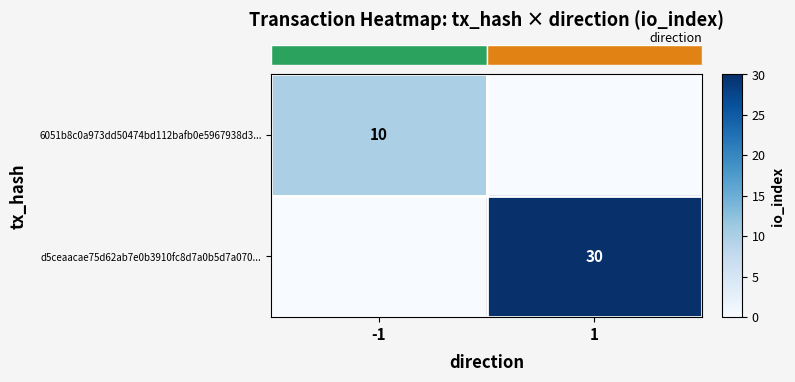

What is the difference between the highest and lowest values at 1?

30